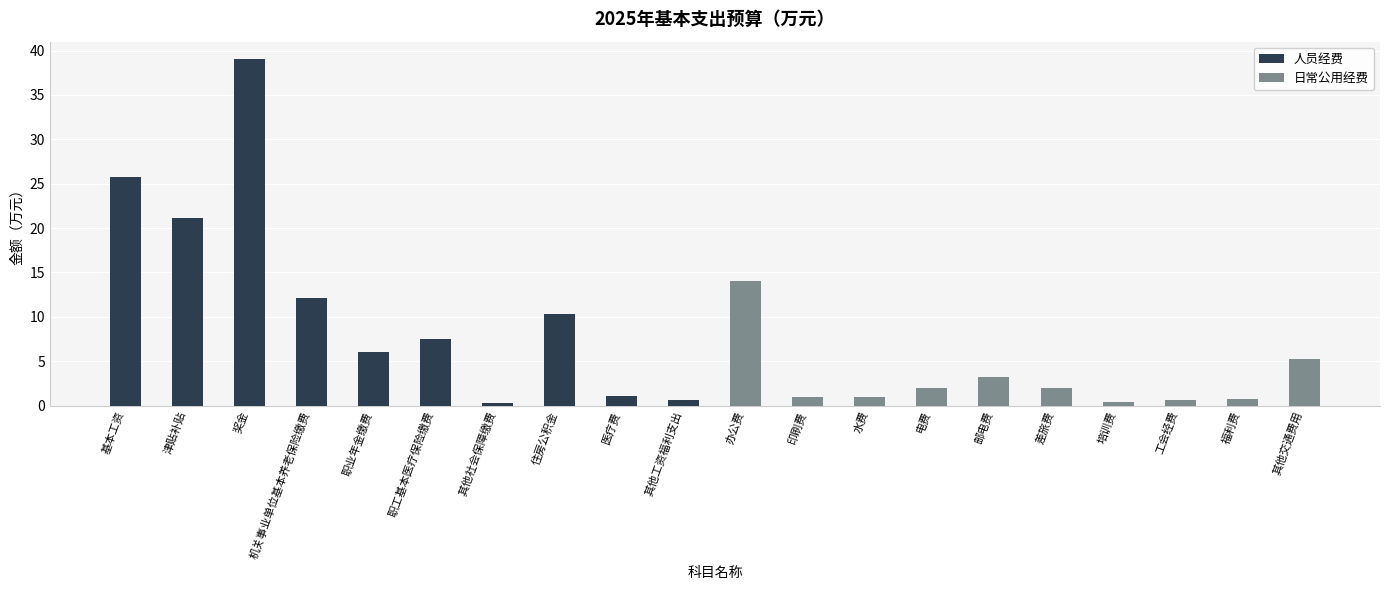

What are all the series names shown in the legend?

人员经费, 日常公用经费